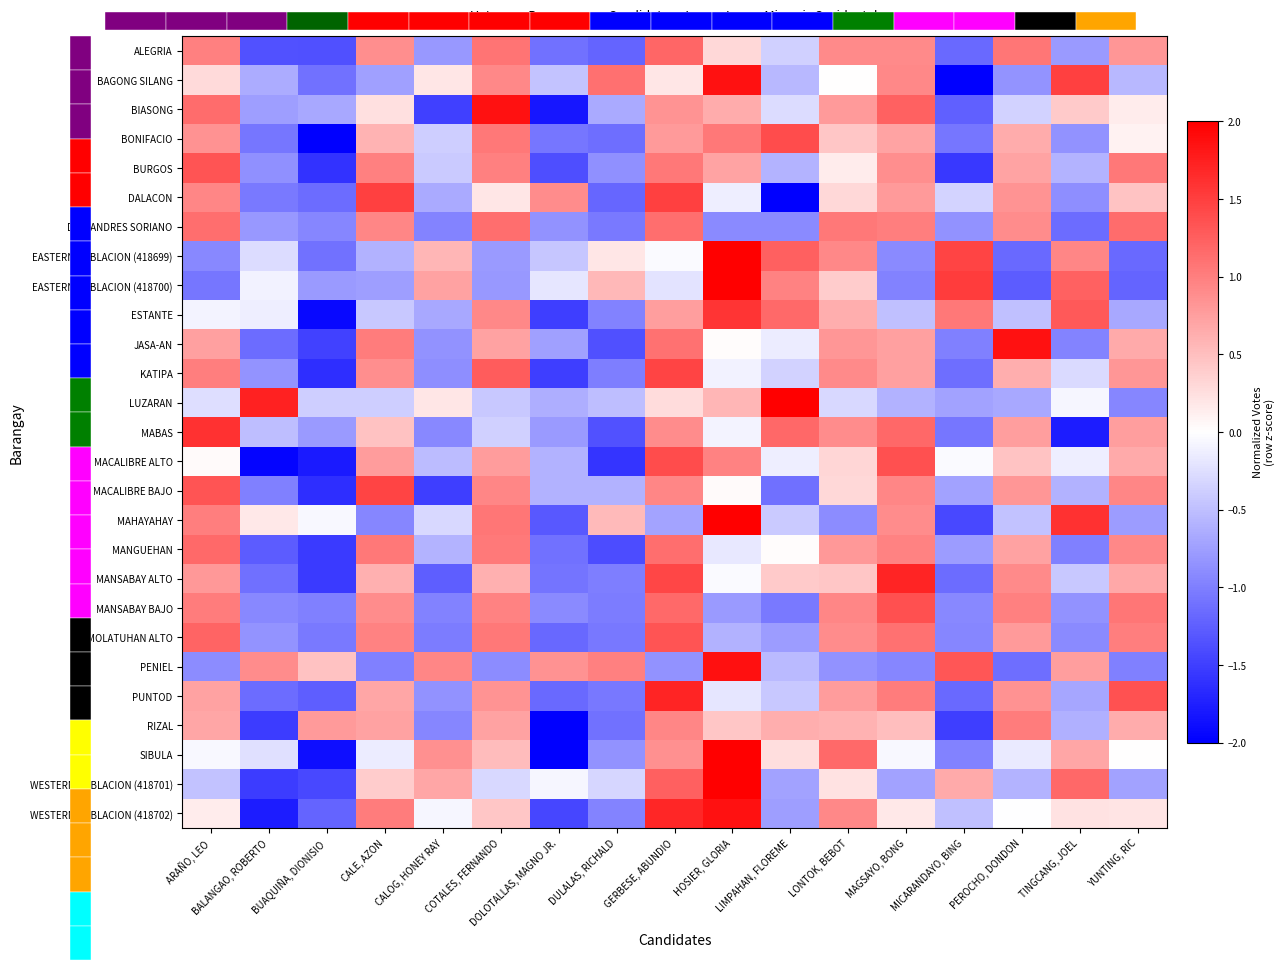

How many distinct data groups are displayed?

27